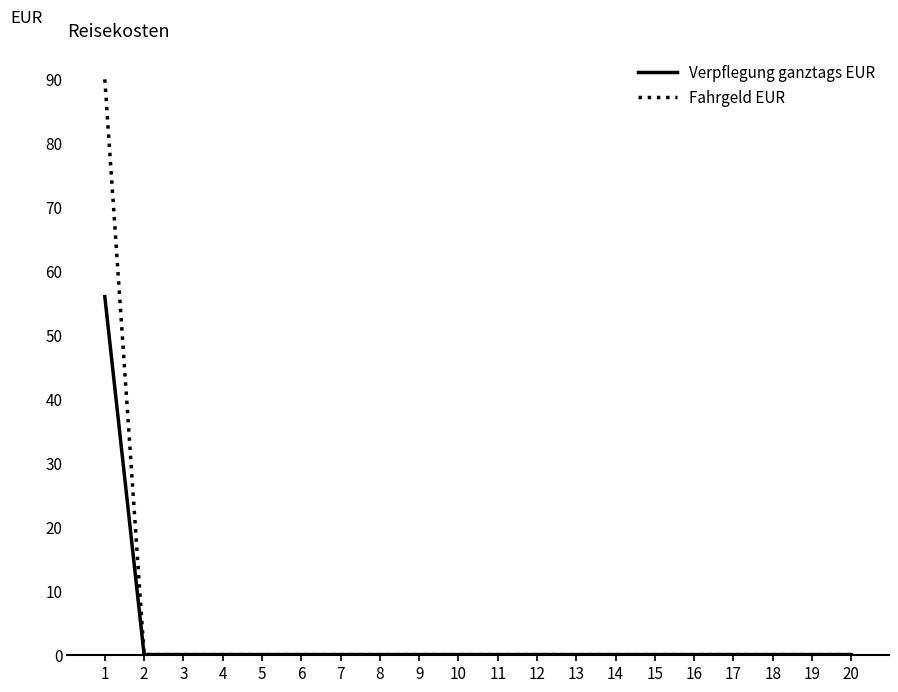

At how many categories does at least one series exceed 37?

1